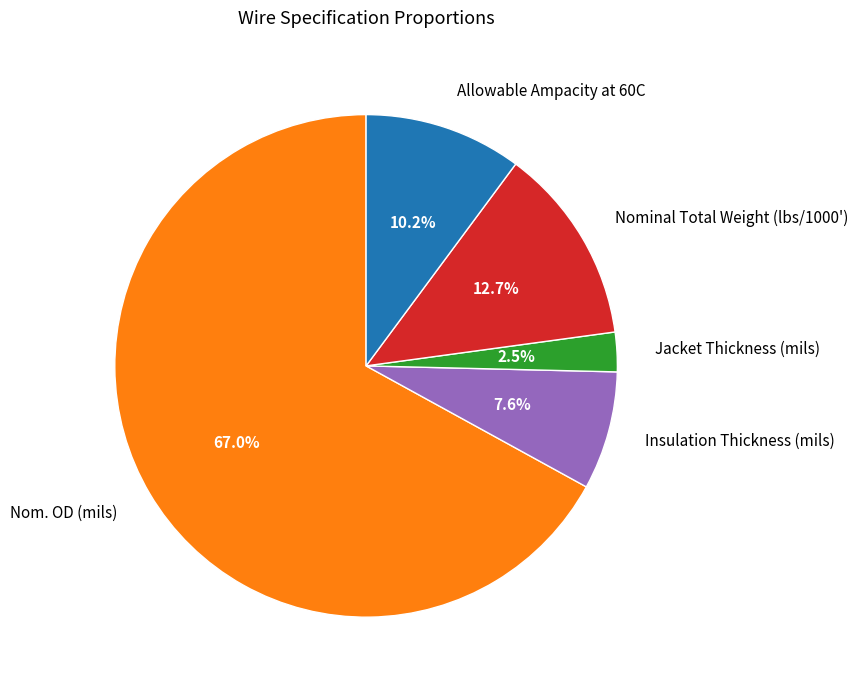

What percentage is the Allowable Ampacity at 60C slice, to the nearest percent?

10%